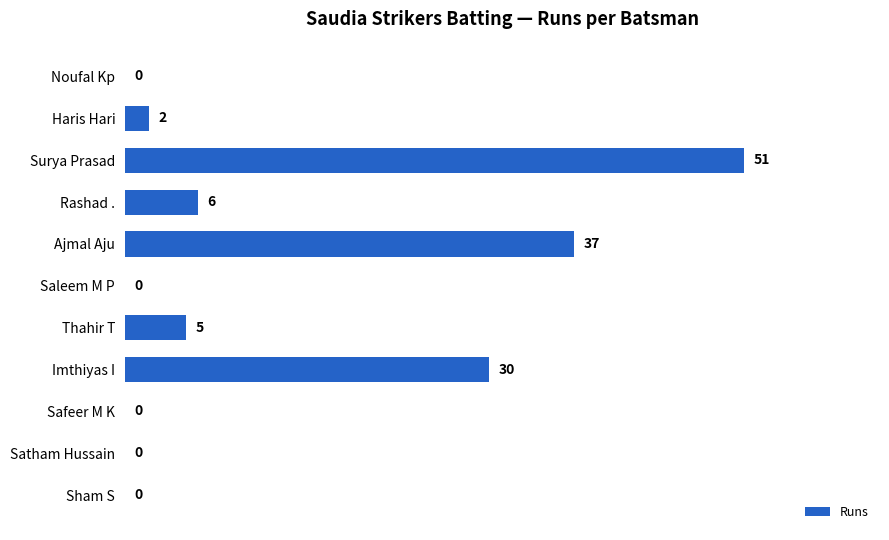

Reading bottom to top, transcribe all the data shown in this chart.

Sham S=0	Satham Hussain=0	Safeer M K=0	Imthiyas I=30	Thahir T=5	Saleem M P=0	Ajmal Aju=37	Rashad .=6	Surya Prasad=51	Haris Hari=2	Noufal Kp=0